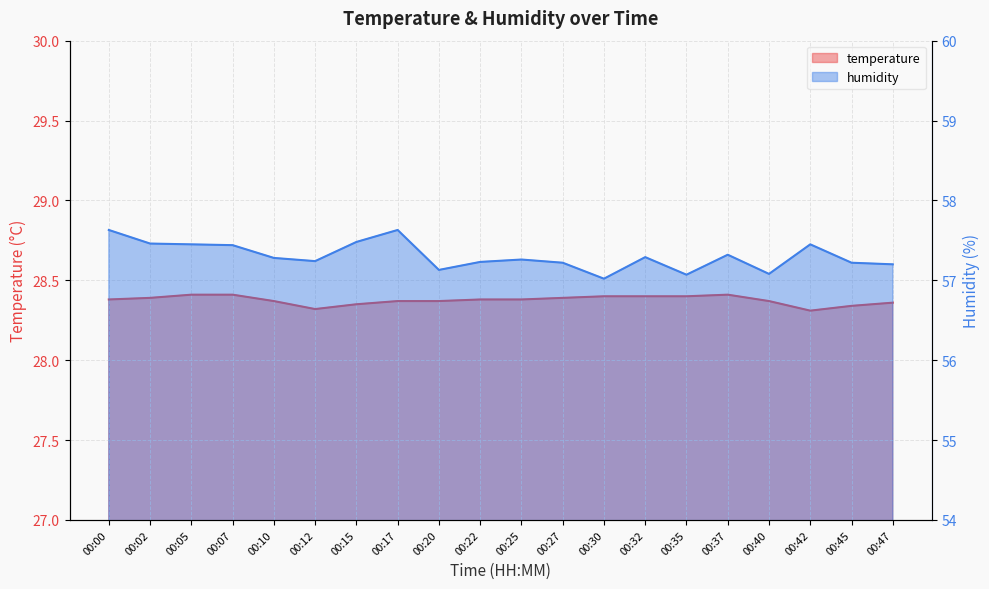

At which category does the chart reach its peak across all series?

00:00